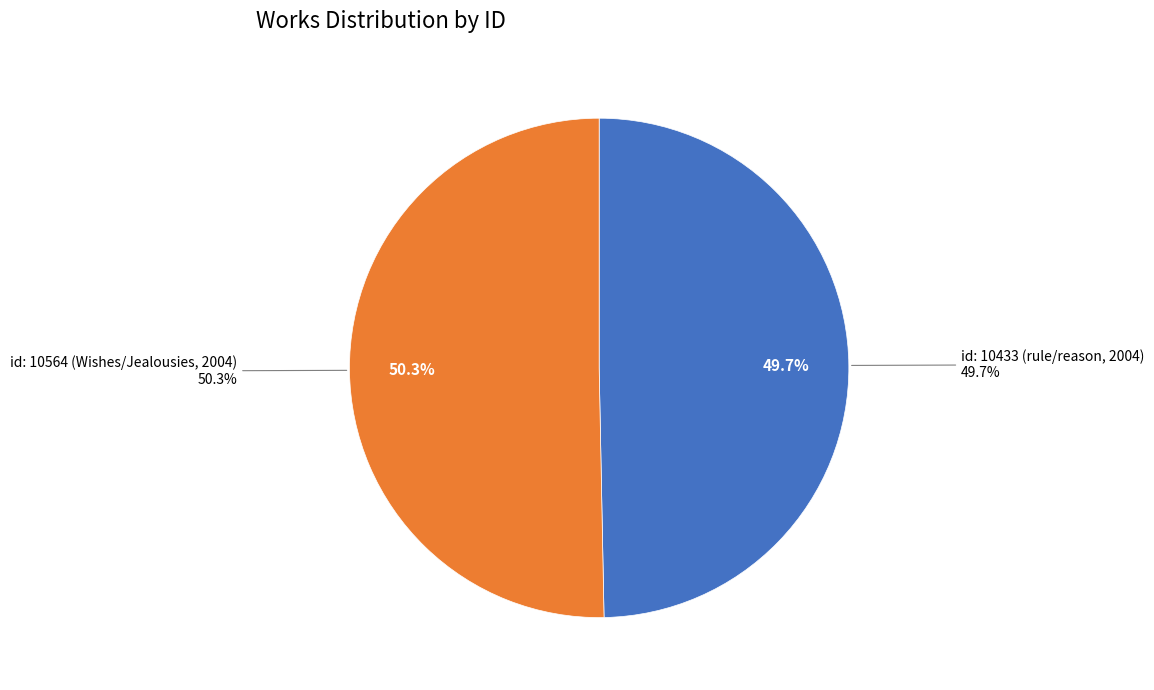

What percentage do id: 10433 (rule/reason, 2004) and id: 10564 (Wishes/Jealousies, 2004) together represent?

100.0%